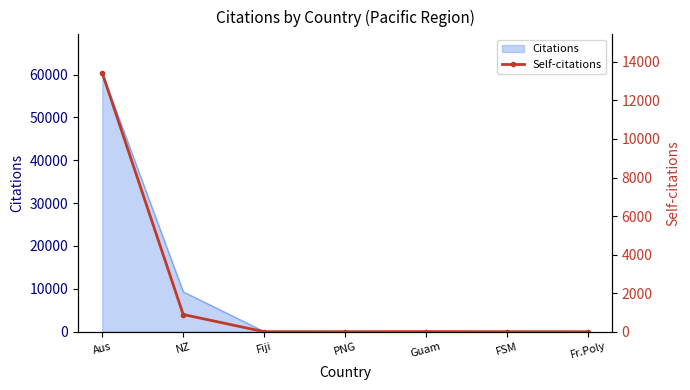

The chart shows a value of 4485 at Fr.Poly. True or false?

False